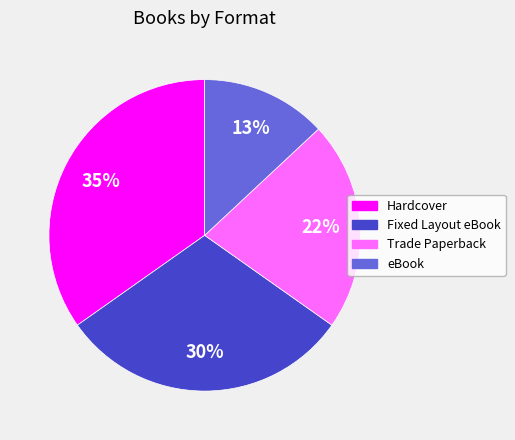

Which slice is the largest?

Hardcover